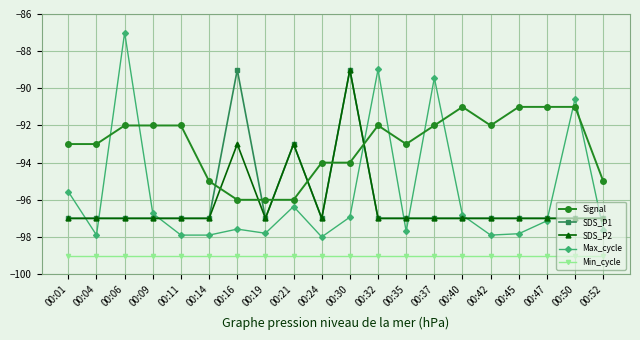

True or false: Signal has more than 0 interior local peaks.

True